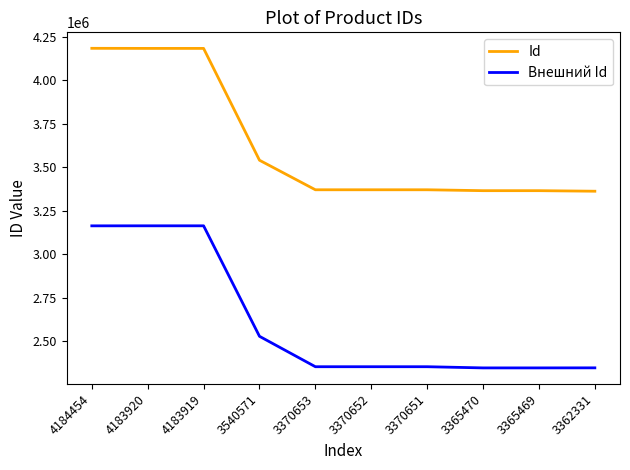

True or false: Id and Внешний Id intersect in this chart.

False